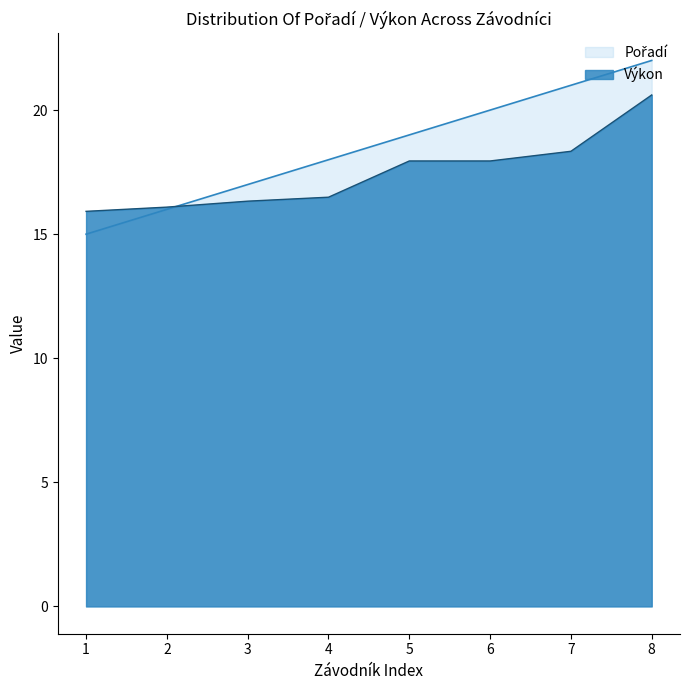

What are all the series names shown in the legend?

Pořadí, Výkon